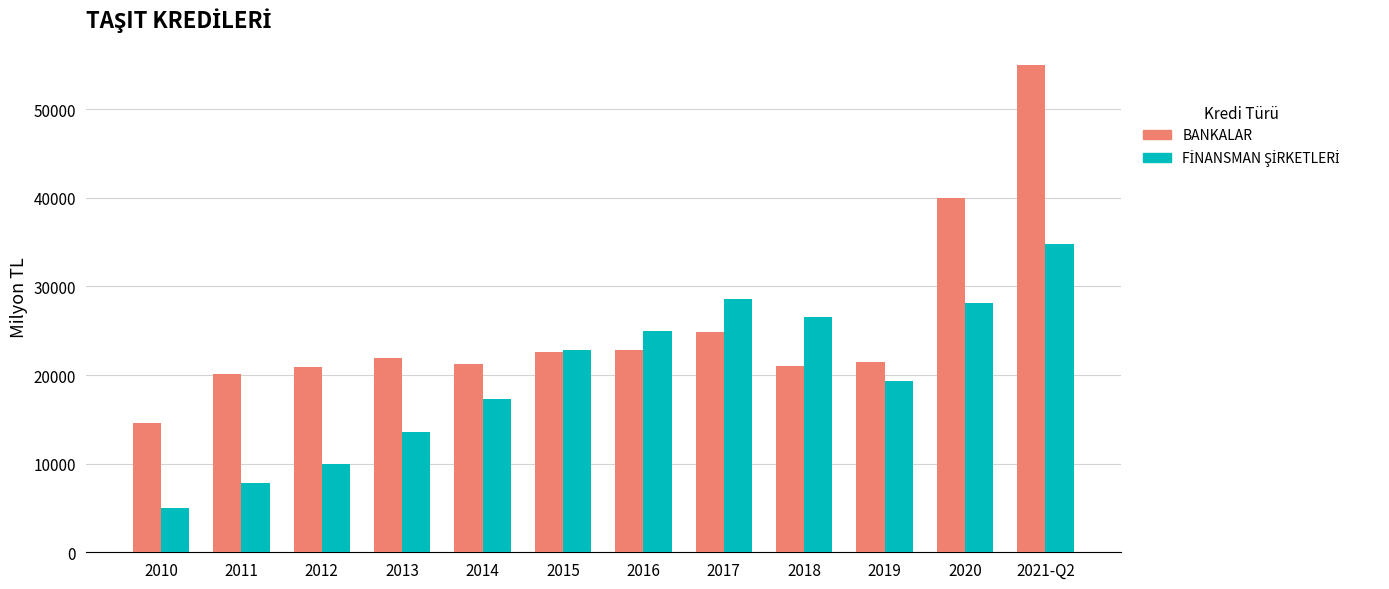

What is the label of the 3rd bar from the right?

2019